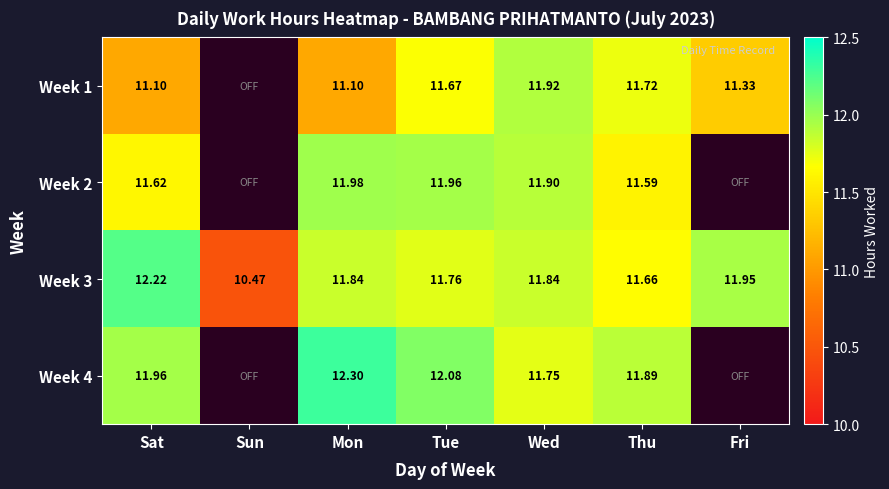

Between Fri and Sat, which is larger?

Fri